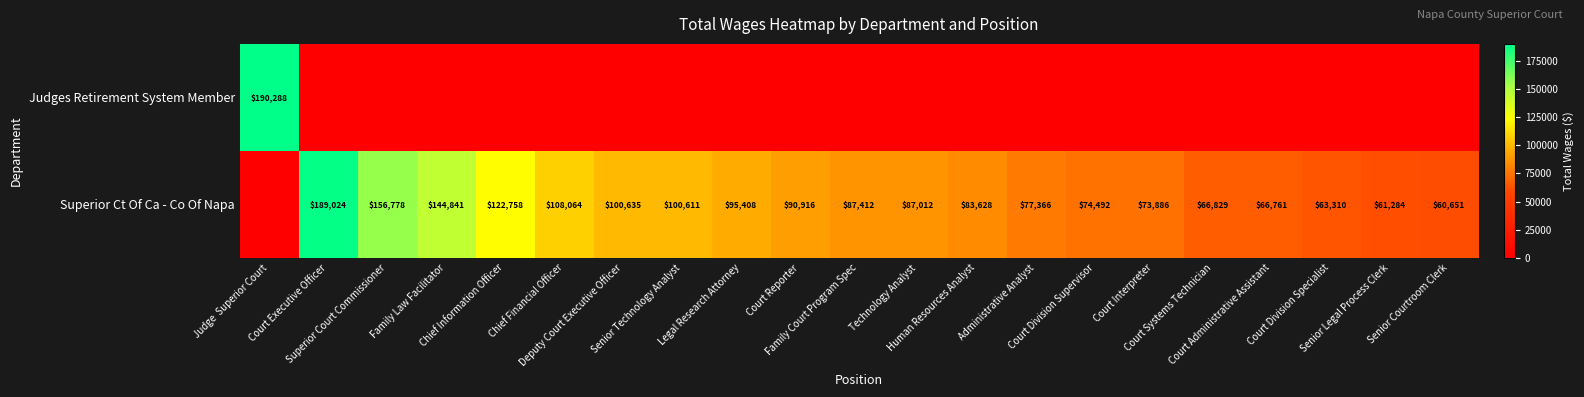

The Judges Retirement System Member series shows 126091 at Deputy Court Executive Officer. True or false?

False